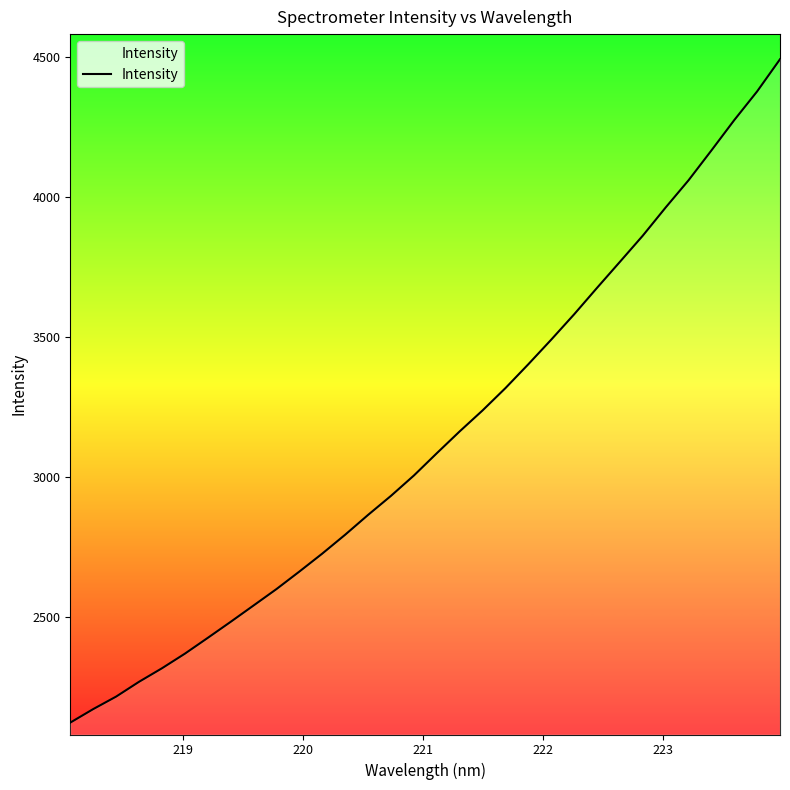

What is the minimum value shown in the chart?

2122.6